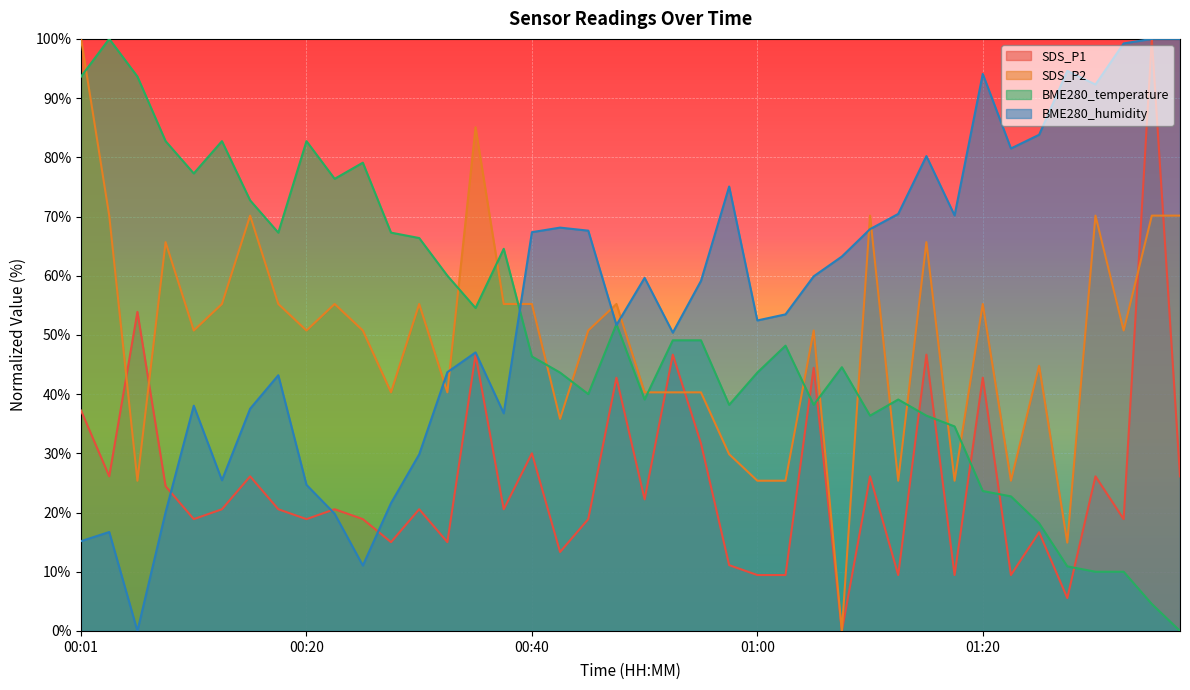

Read the BME280_temperature value at 01:25.

18.2